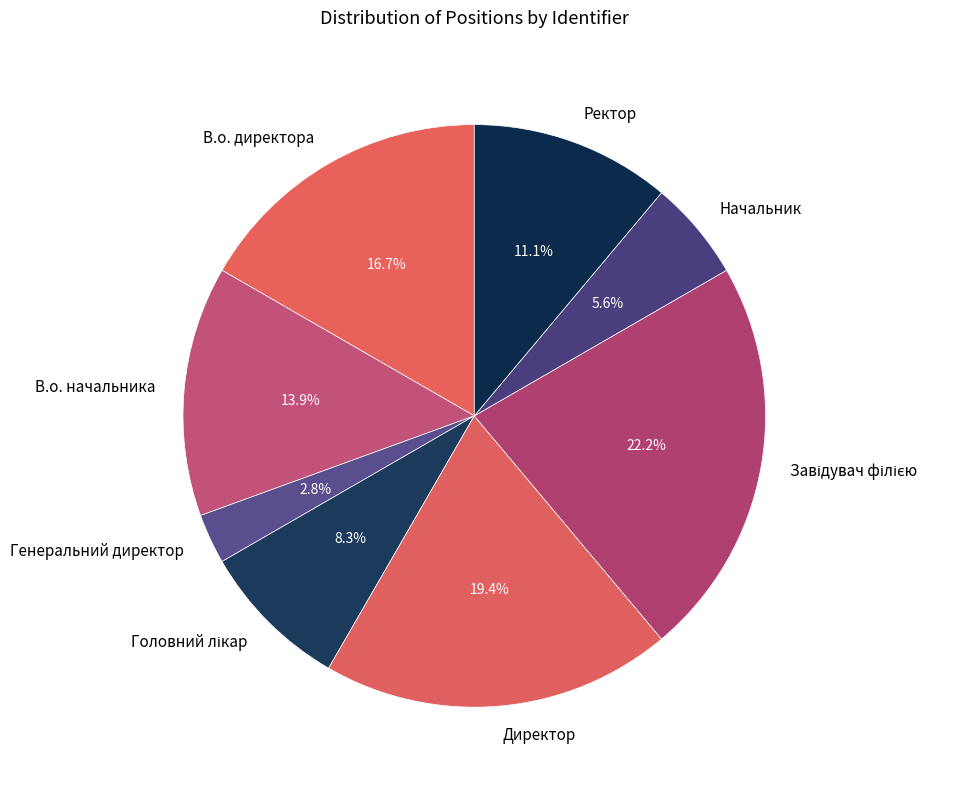

To the nearest percent, what portion does Генеральний директор represent?

3%